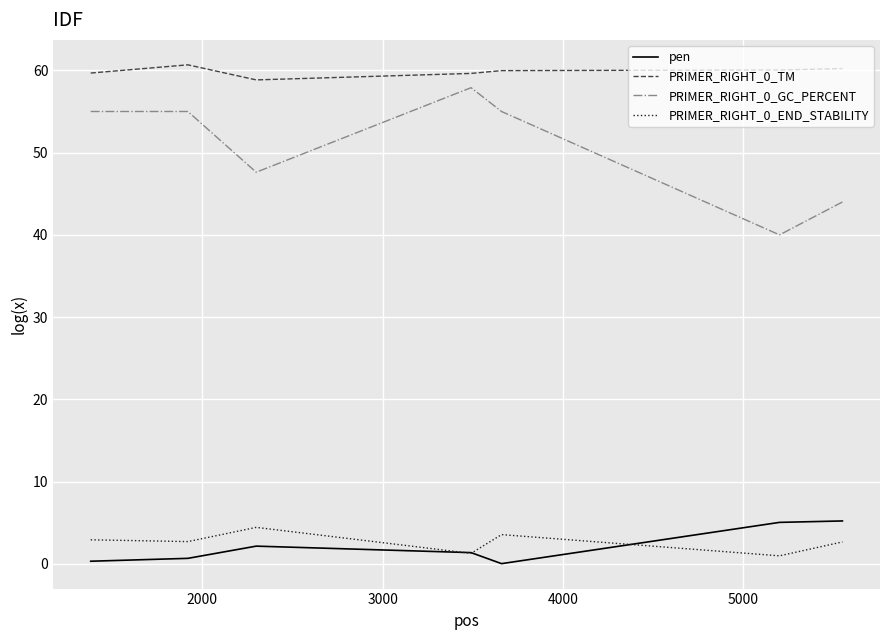

What is the greatest value displayed?

60.7